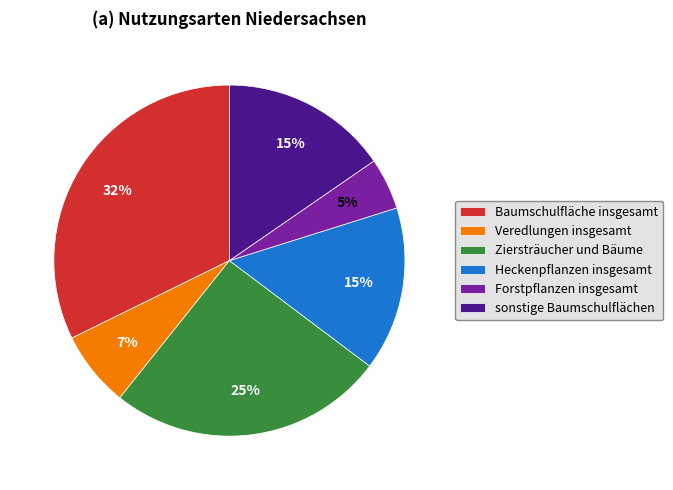

To the nearest percent, what portion does Baumschulfläche insgesamt represent?

32%